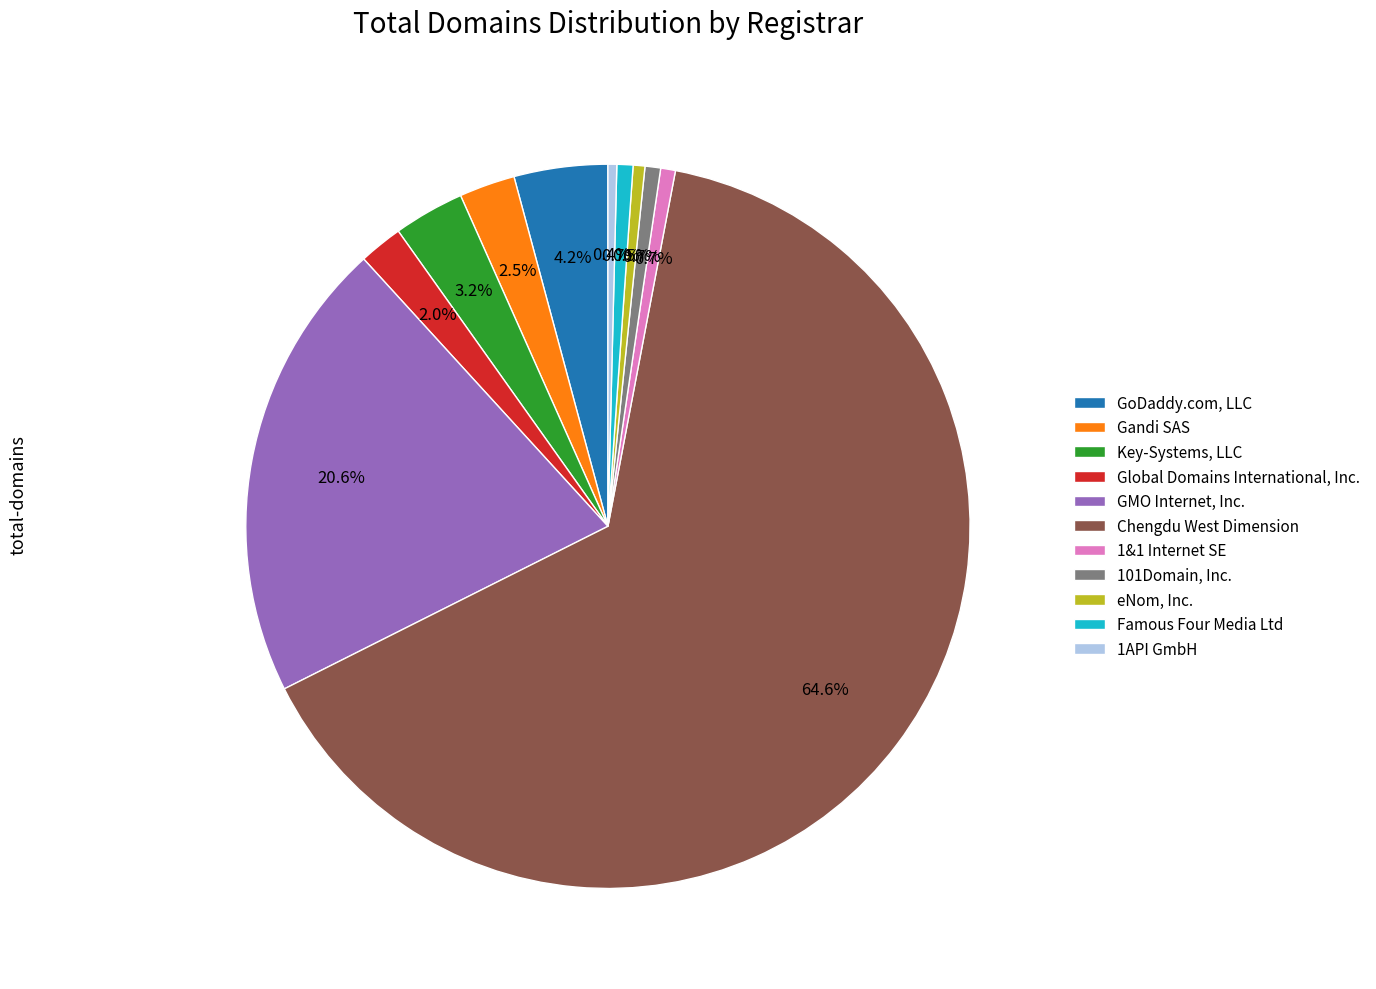

Is there any slice that represents more than half of the pie?

Yes